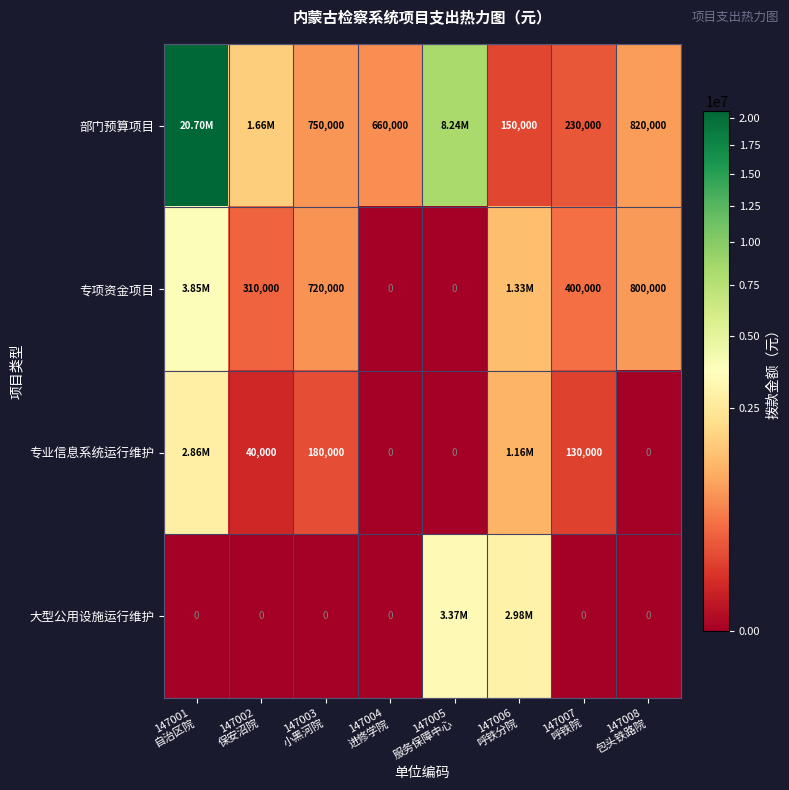

List the series in order of their peak value, highest first.

部门预算项目, 专项资金项目, 大型公用设施运行维护, 专业信息系统运行维护